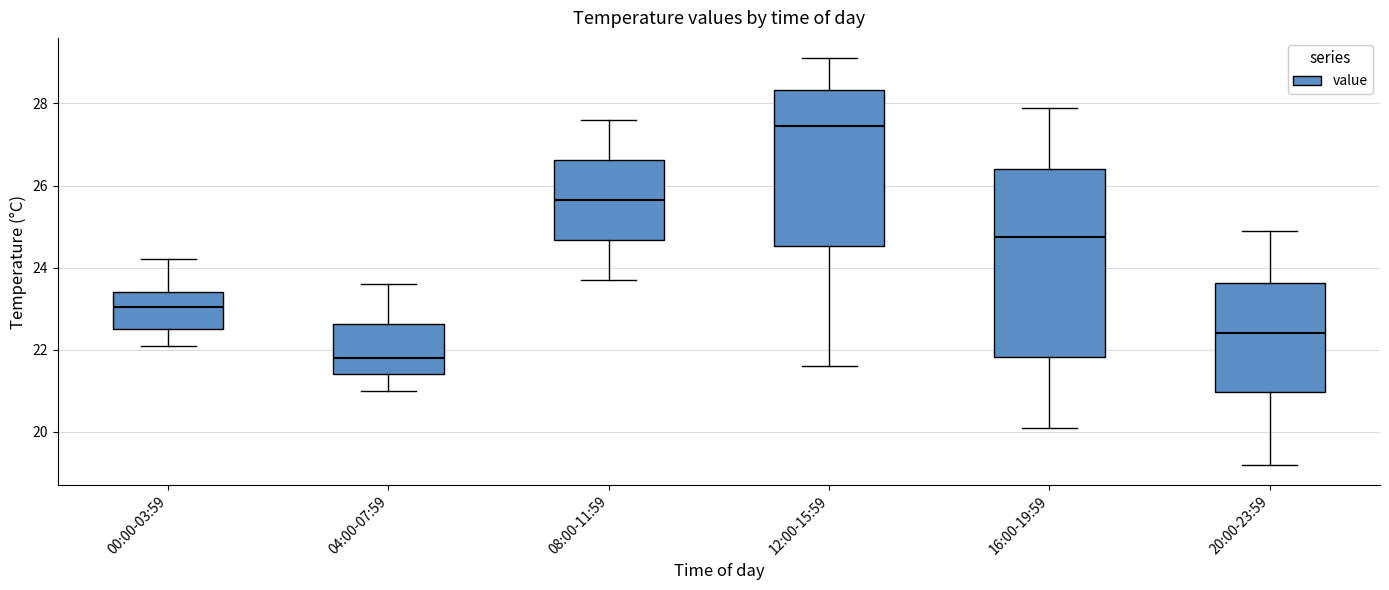

Which box is the tallest, from its lower edge to its upper edge?

16:00-19:59